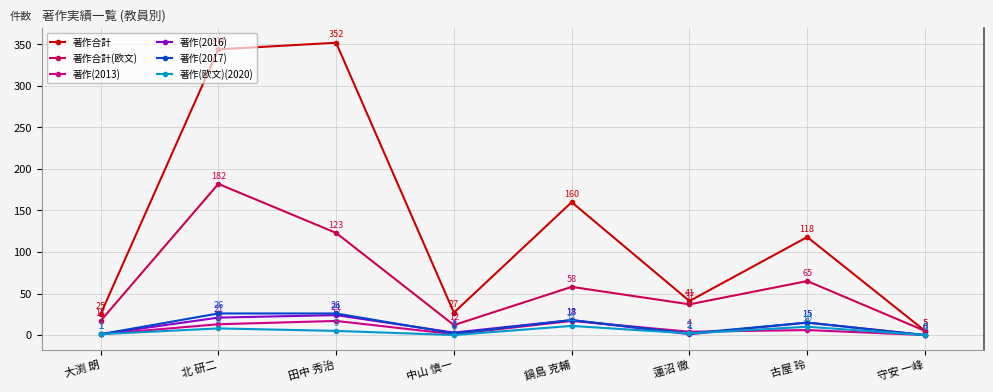

True or false: 著作合計 and 著作(2016) cross at least once.

False